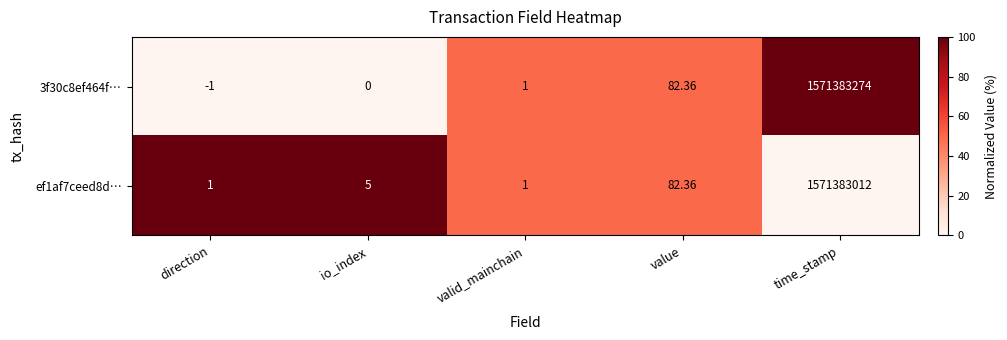

Where is 3f30c8ef464f… nearest to the value 785691636?

value